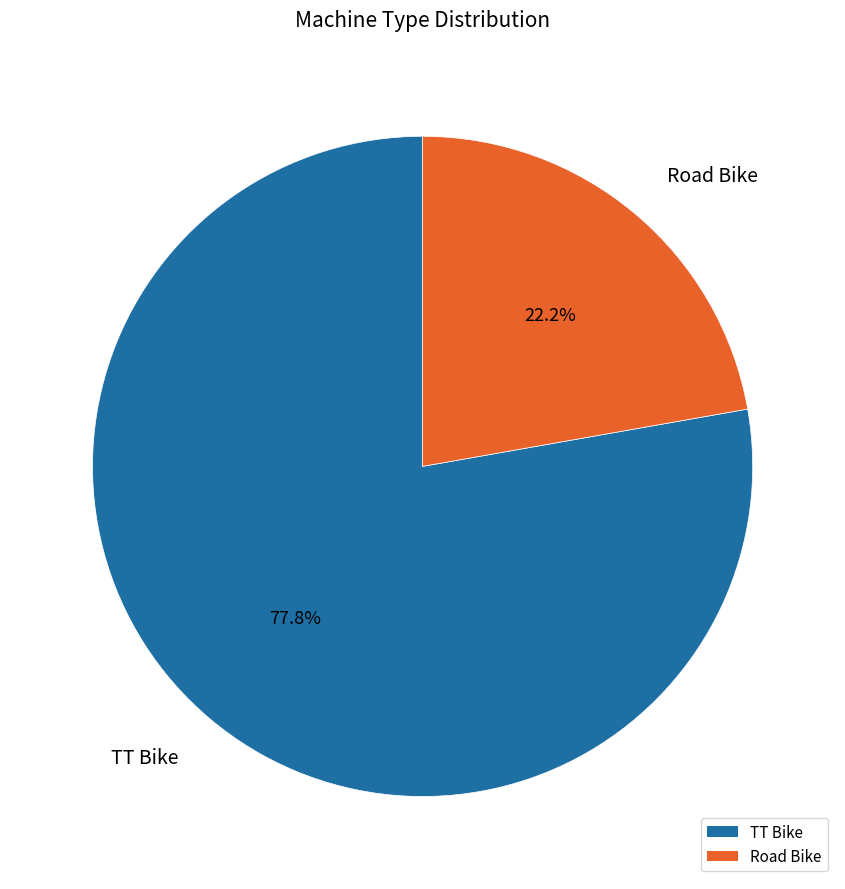

The TT Bike slice represents 63% of the pie. True or false?

False